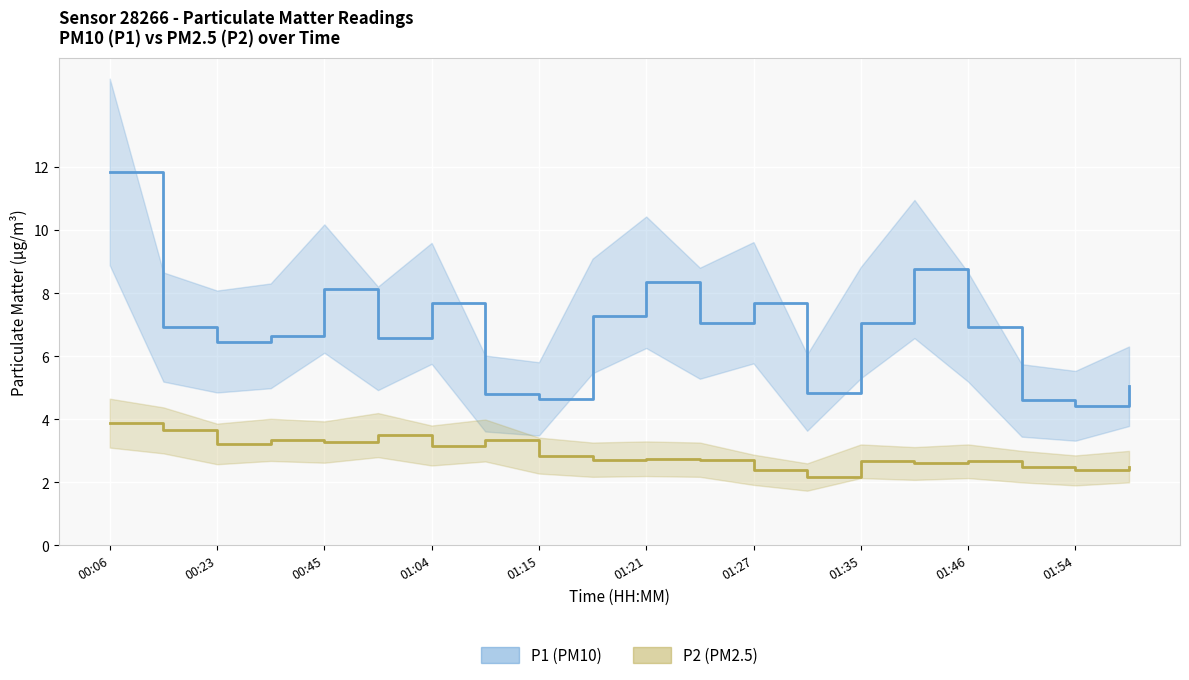

How many lines are shown in the chart?

2